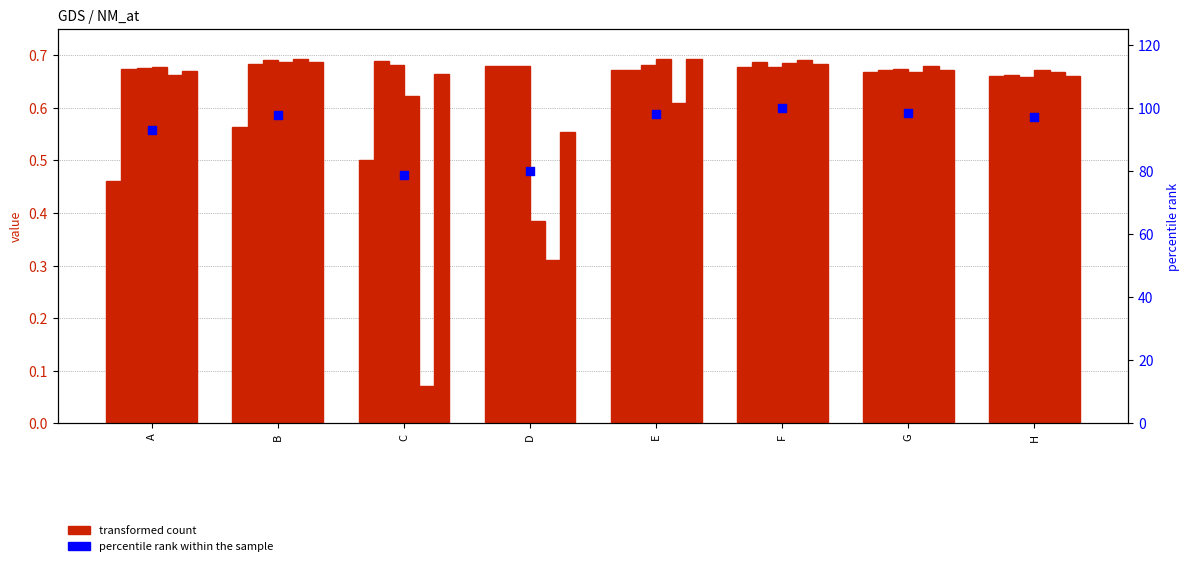

At which category is the sum across all series the highest?

F